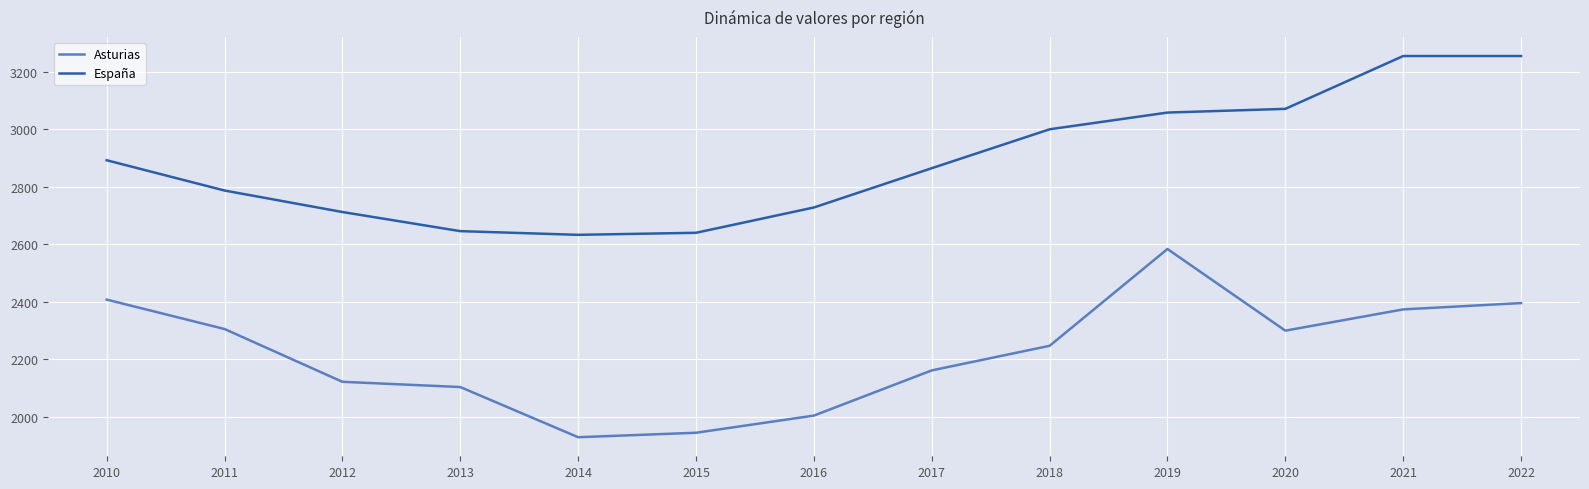

True or false: España and Asturias intersect in this chart.

False